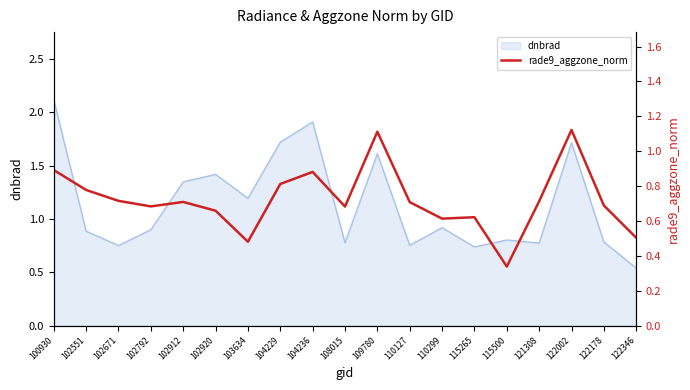

Which category has the highest value in the dnbrad series?

100930